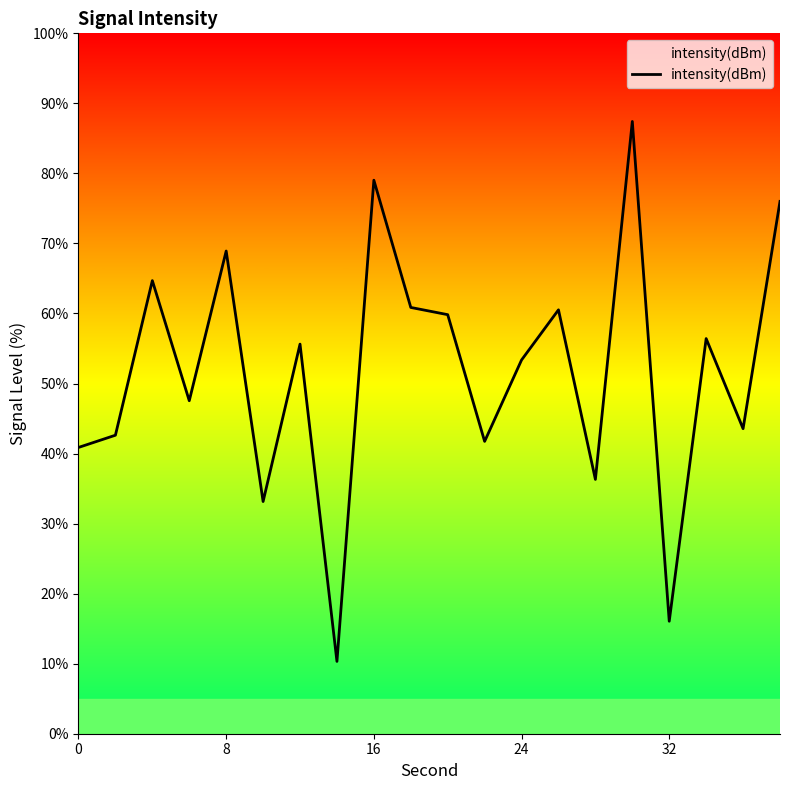

What is the smallest value displayed?

10.3